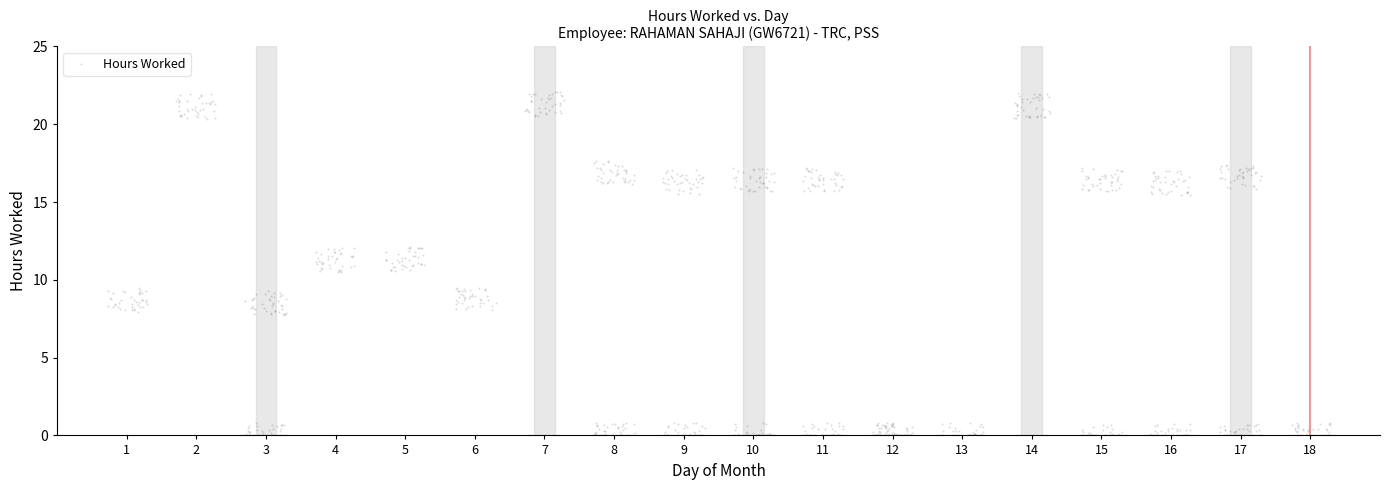

What is the range of Y values (max minus min)?

22.1